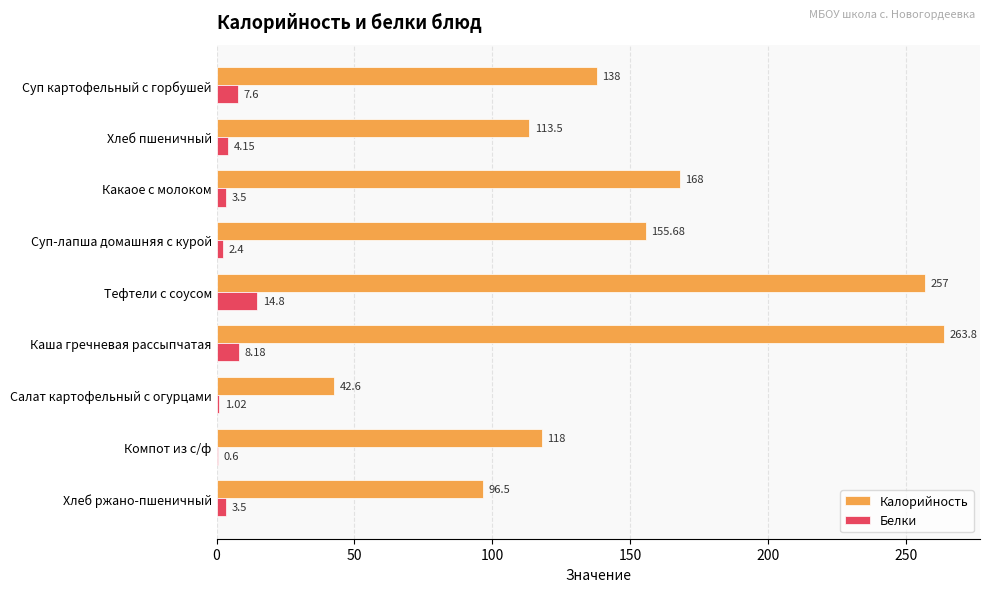

What is the sum of all Калорийность values?

1353.1